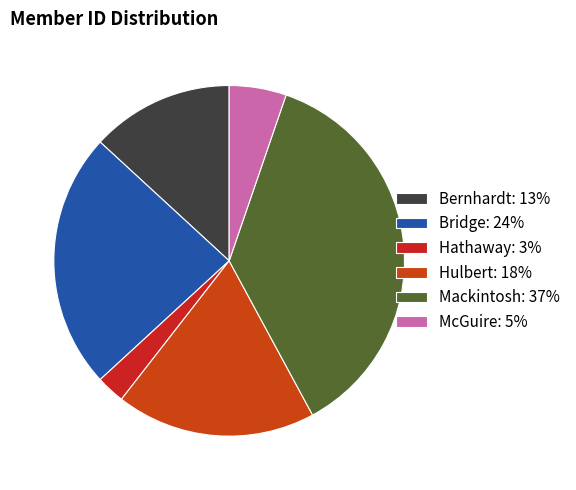

How many slices are in this pie chart?

6